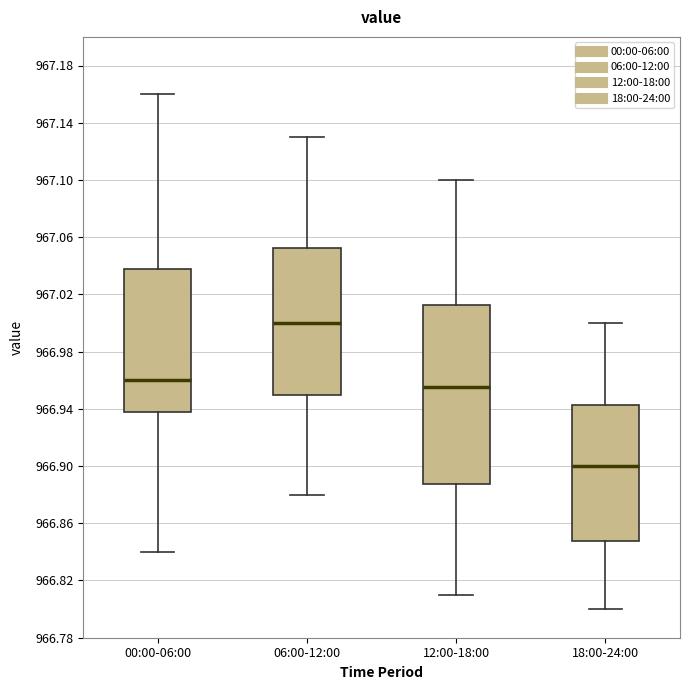

Reading left to right, read every box against the y-axis: the position of its median line, the range the box covers, and the ends of its whiskers. The values are not printed on the chart, so give them approximately, as read against the axis.

00:00-06:00: median 966.960, box 966.940 to 967.040, whiskers 966.840 to 967.160
06:00-12:00: median 967.000, box 966.950 to 967.055, whiskers 966.880 to 967.130
12:00-18:00: median 966.955, box 966.890 to 967.015, whiskers 966.810 to 967.100
18:00-24:00: median 966.900, box 966.850 to 966.945, whiskers 966.800 to 967.000